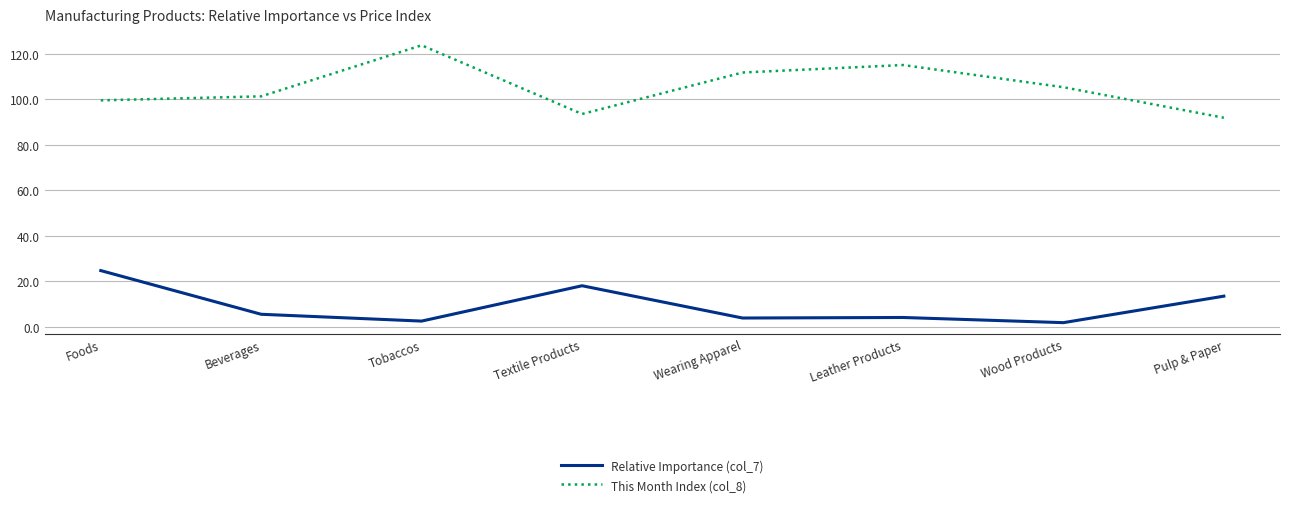

Rank the categories by This Month Index (col_8) value from highest to lowest.

Tobaccos, Leather Products, Wearing Apparel, Wood Products, Beverages, Foods, Textile Products, Pulp & Paper